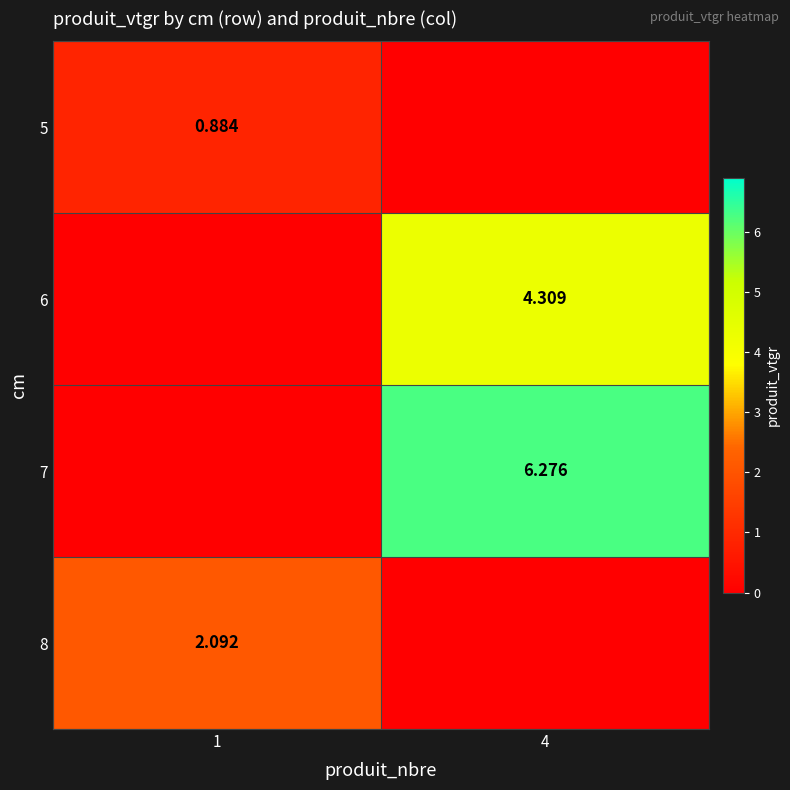

List the labels in order of 6 value, largest first.

4, 1